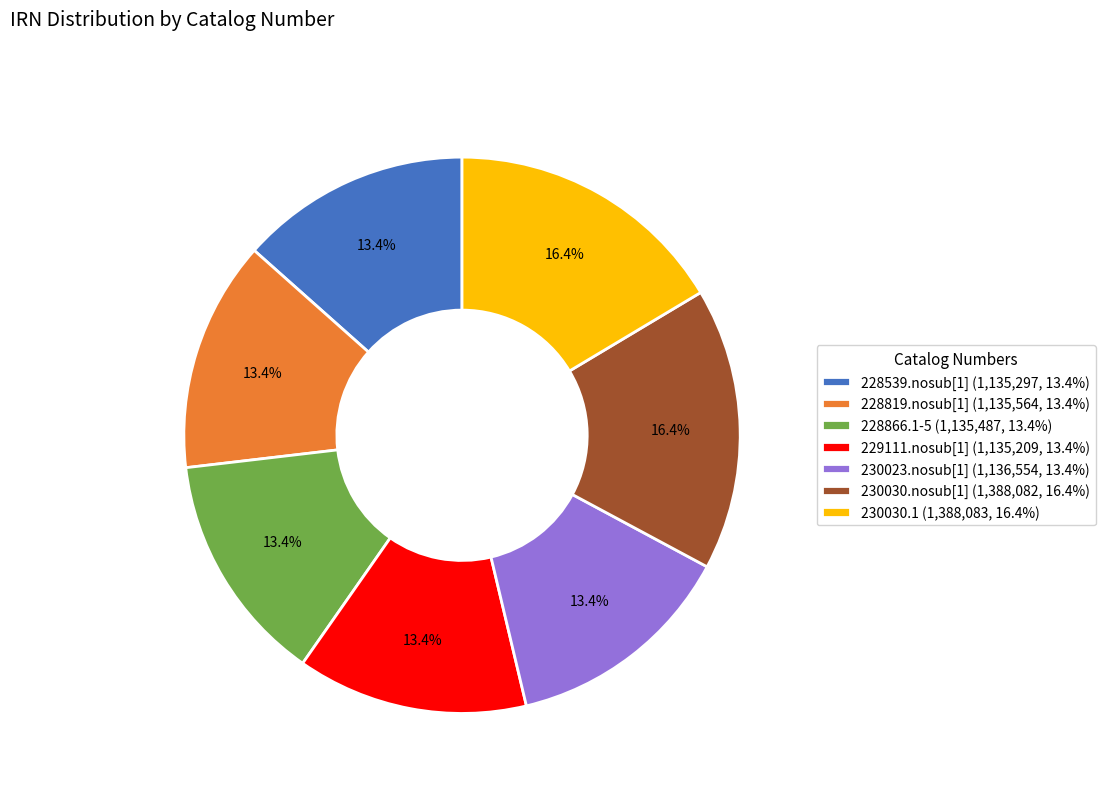

Which has a higher value, 230030.nosub[1] or 228539.nosub[1]?

230030.nosub[1]